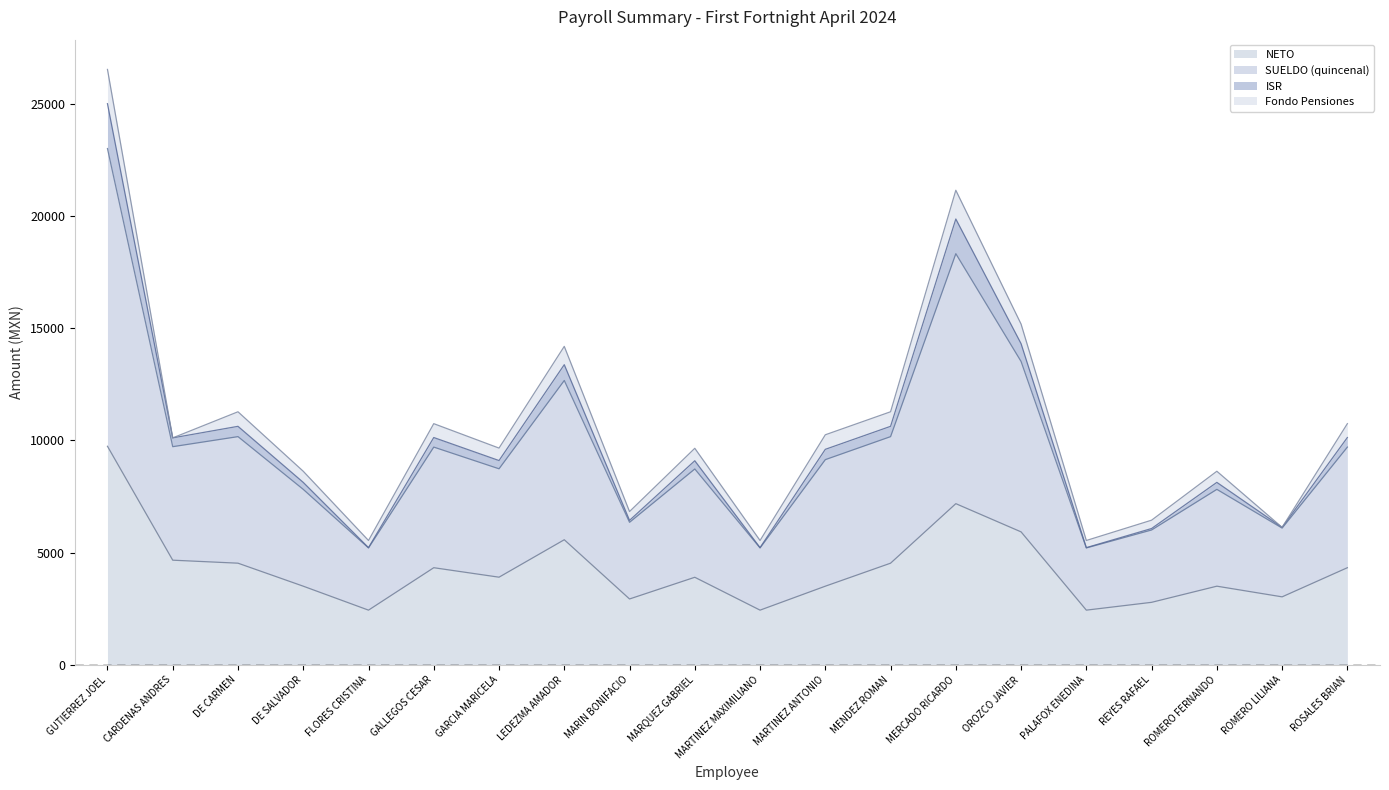

True or false: NETO has more than 1 interior local peaks.

True